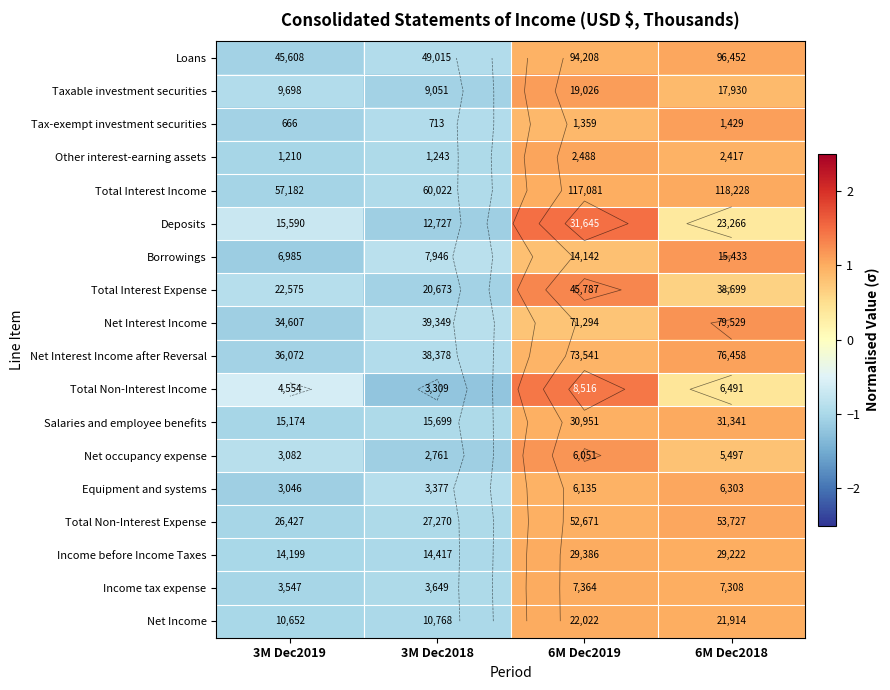

How many values in Loans are below zero?

2